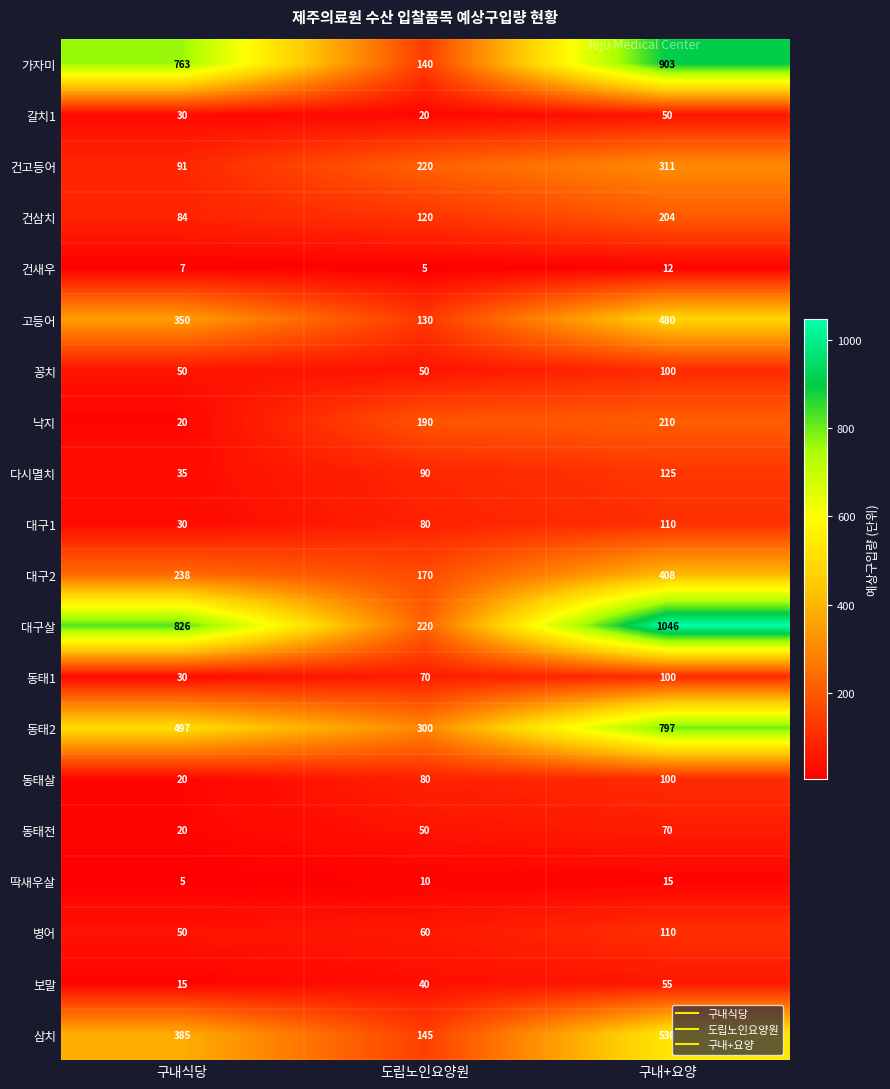

Which series has the largest range (max minus min)?

대구살